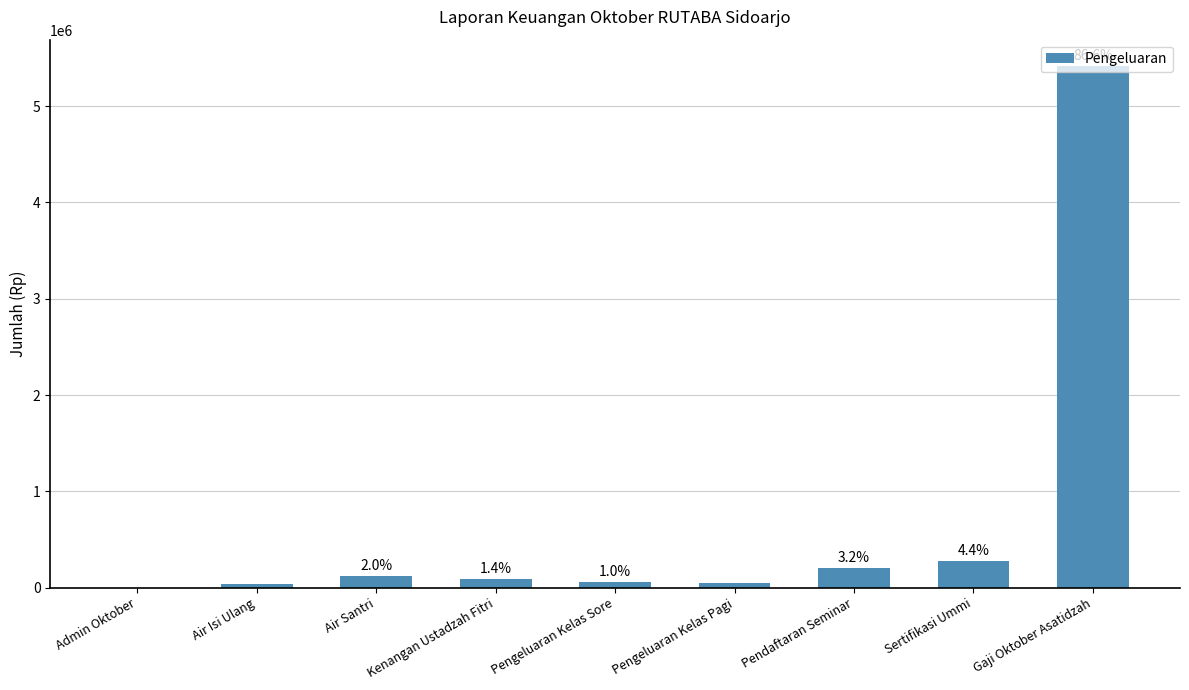

Reading left to right, what are all the values shown in this chart?

1000	36000	125000	88000	62600	52000	200000	275000	5420000